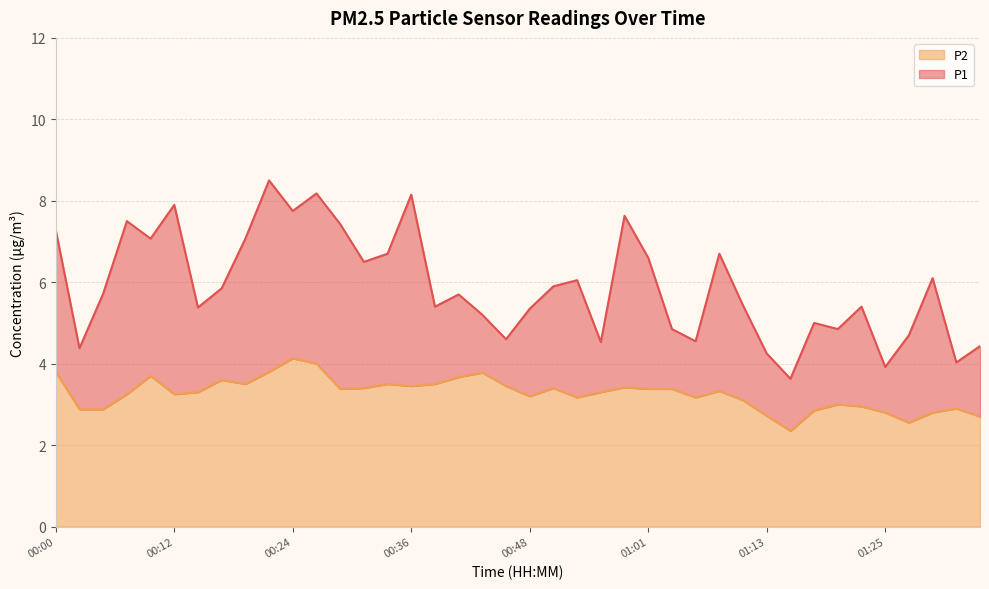

What are all the series names shown in the legend?

P2, P1